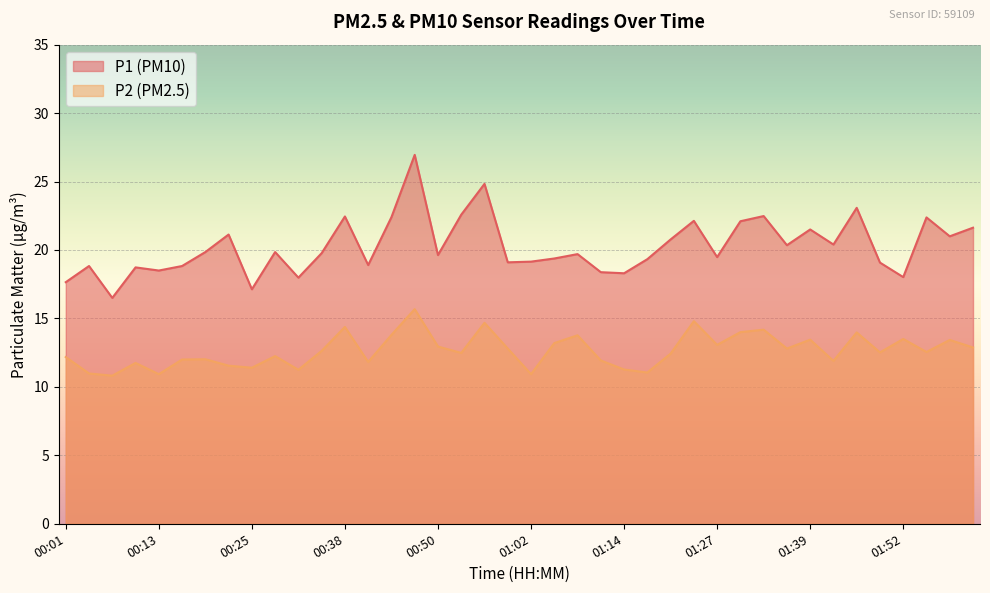

What is the difference between the P2 values at 01:21 and 00:13?

1.5